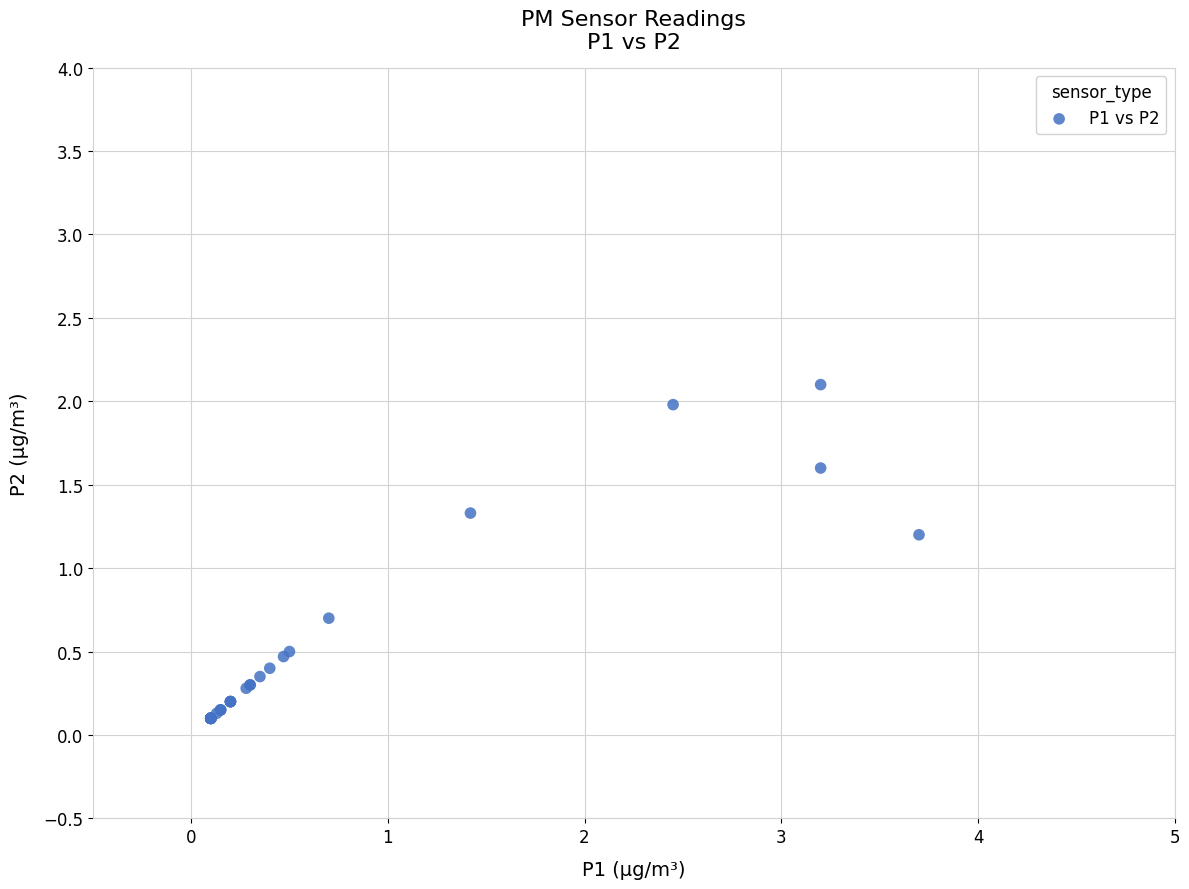

What Y value in the scatter plot is closest to 1?

1.2